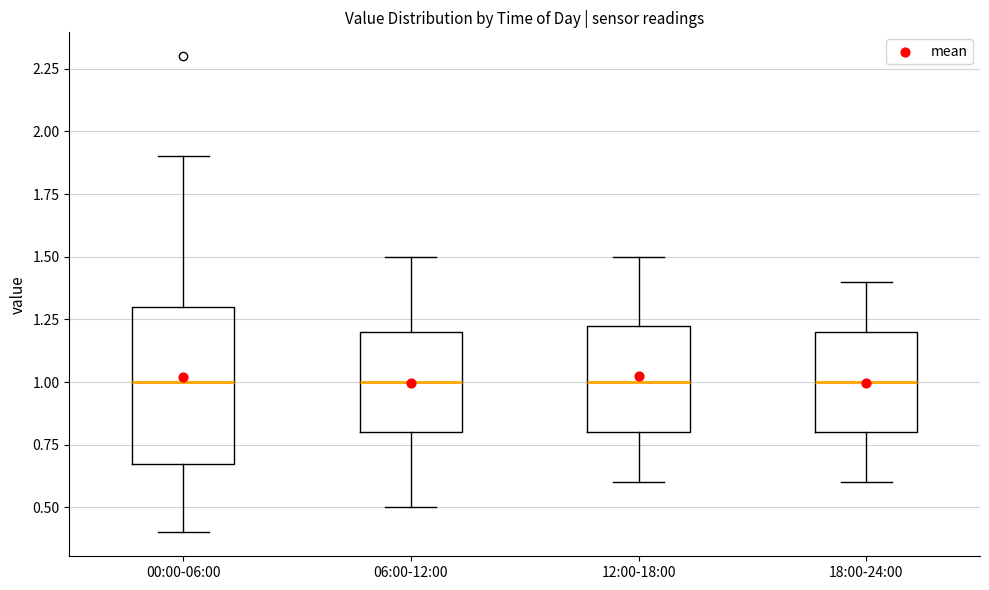

Where does the lower whisker of the box for 18:00-24:00 end on the y-axis? The values are not printed on the chart, so give them approximately, as read against the axis.

0.60